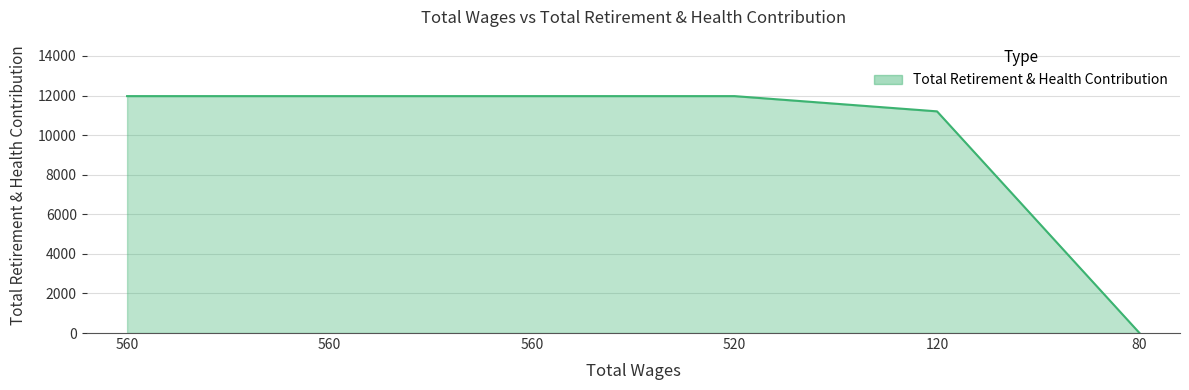

How many positive values are there?

5